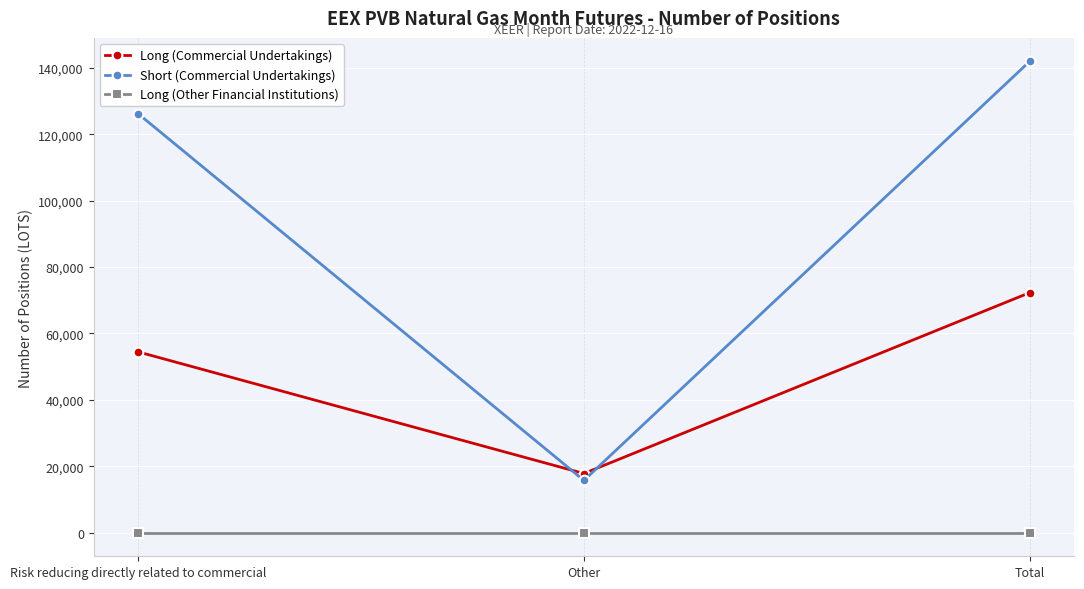

Is it true that Short (Commercial Undertakings) equals 5828 at Other?

False